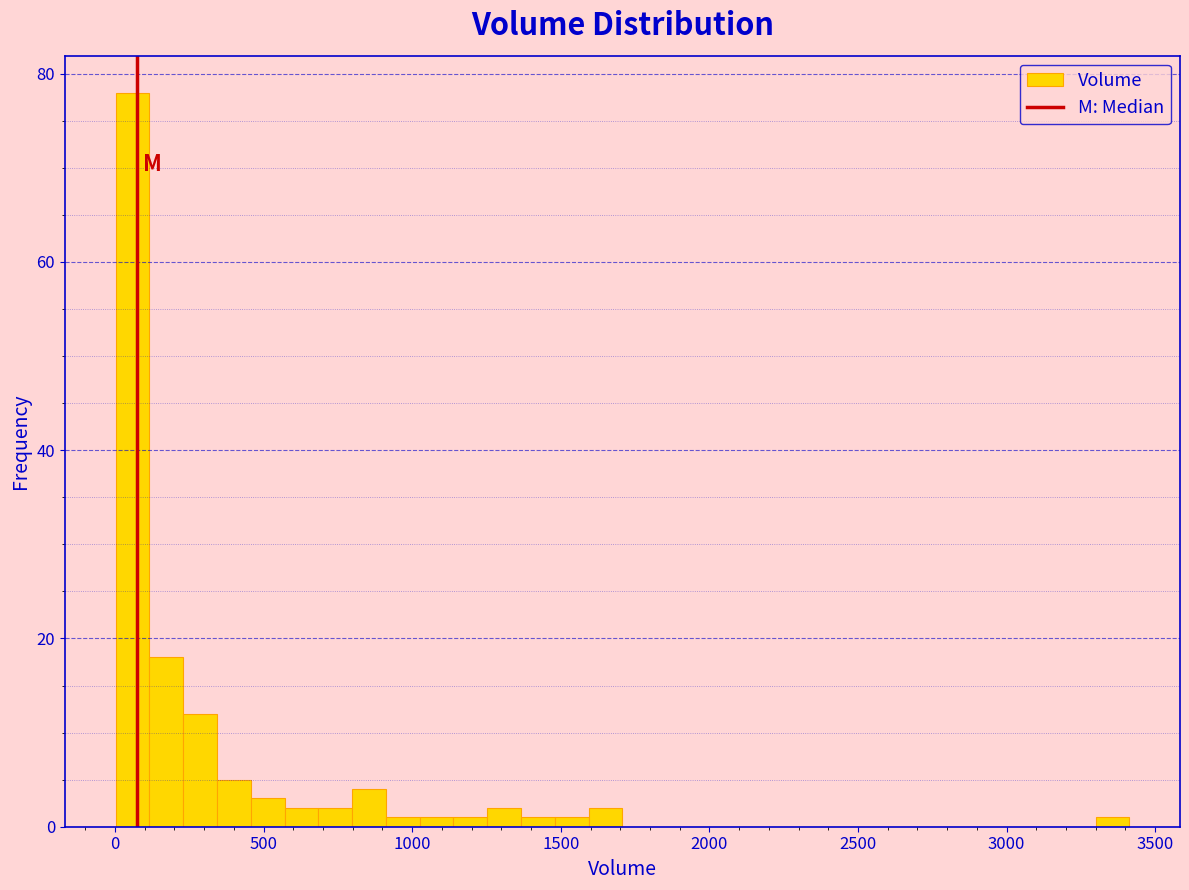

Read against the x-axis, roughly where is the centre of the tallest bar?

50